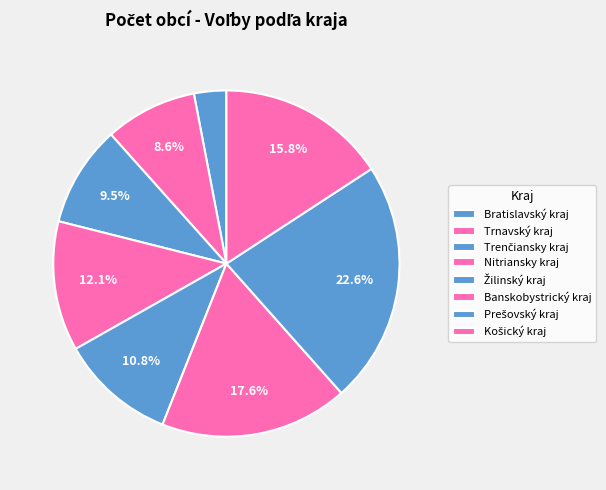

Rank the categories by value from lowest to highest.

Bratislavský kraj, Trnavský kraj, Trenčiansky kraj, Žilinský kraj, Nitriansky kraj, Košický kraj, Banskobystrický kraj, Prešovský kraj